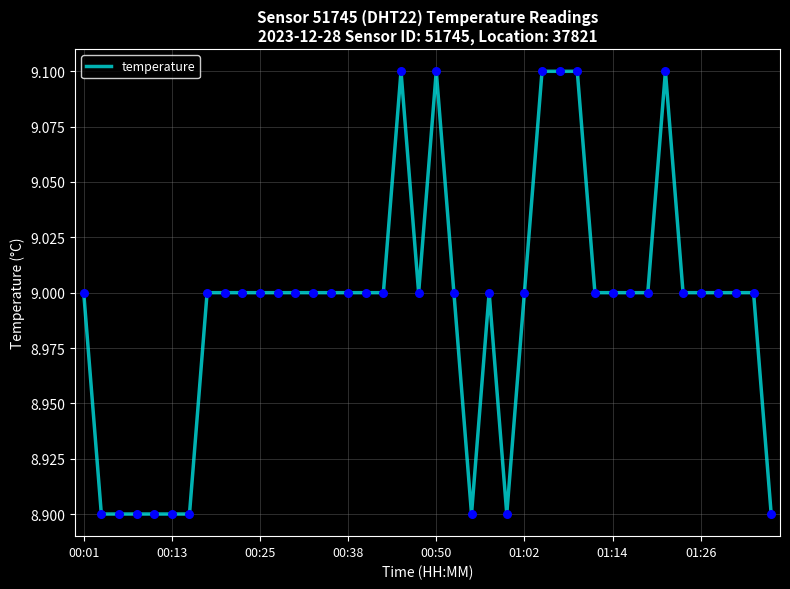

What is the maximum value shown in the chart?

9.1